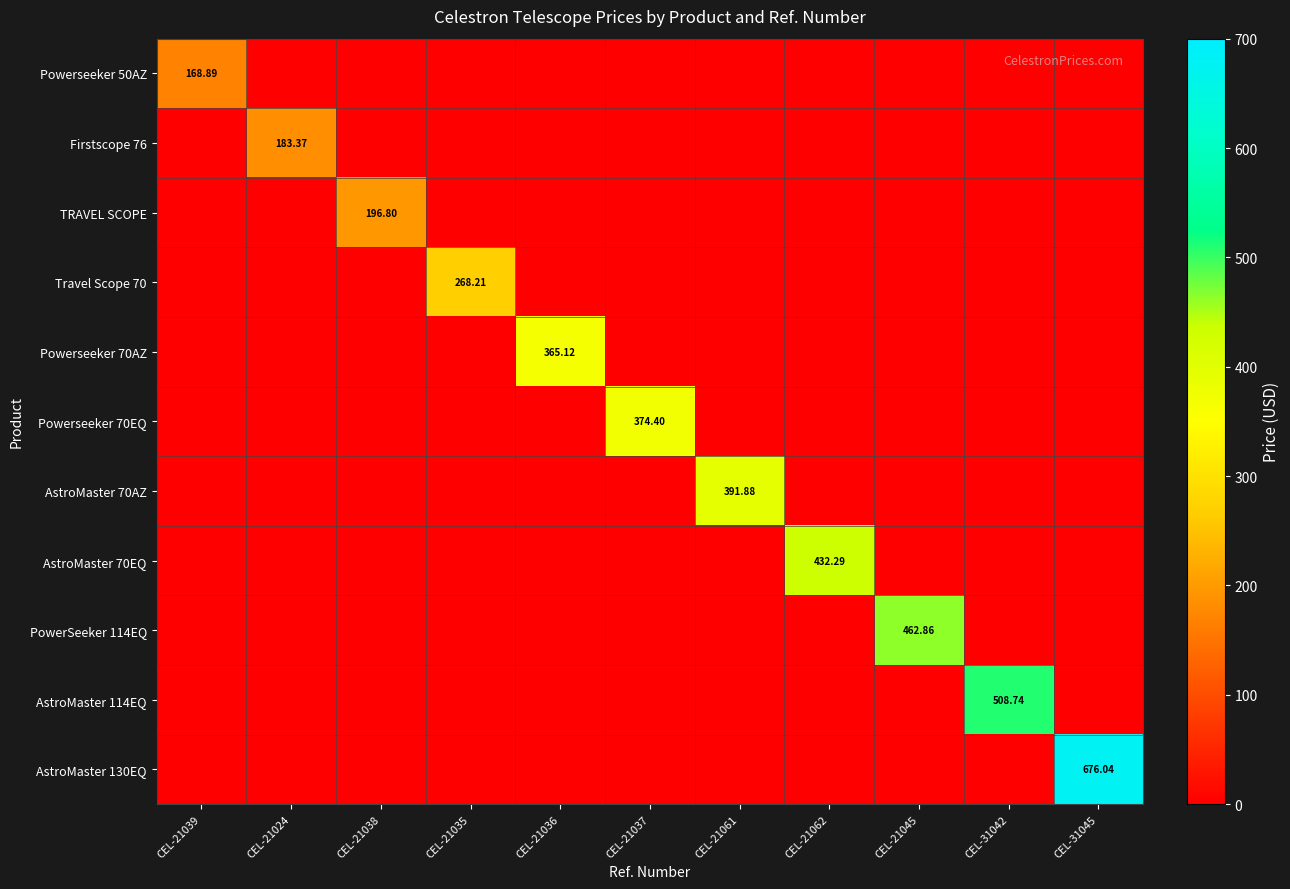

How many values in PowerSeeker 114EQ are above zero?

1